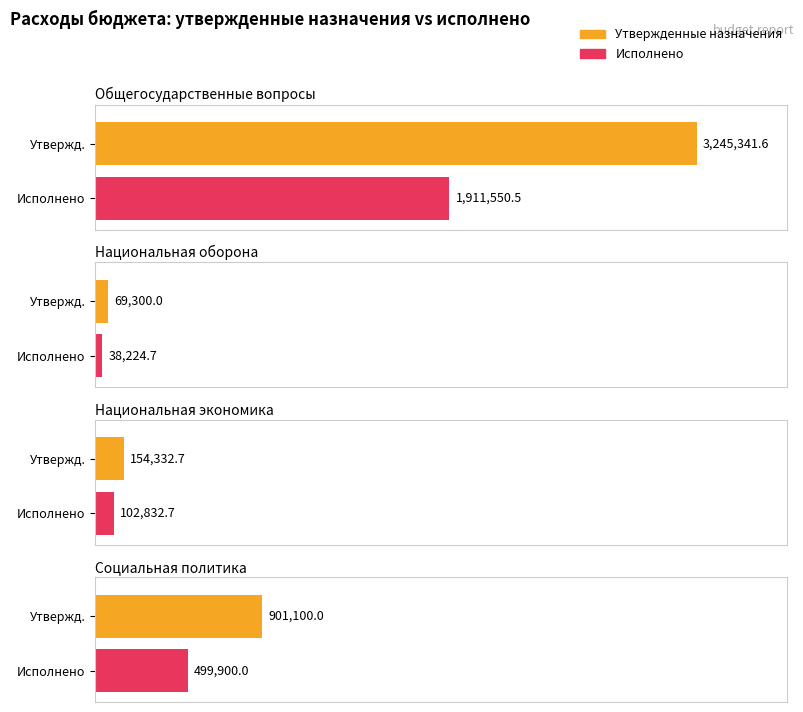

How many values in the Исполнено series are below 499900?

2